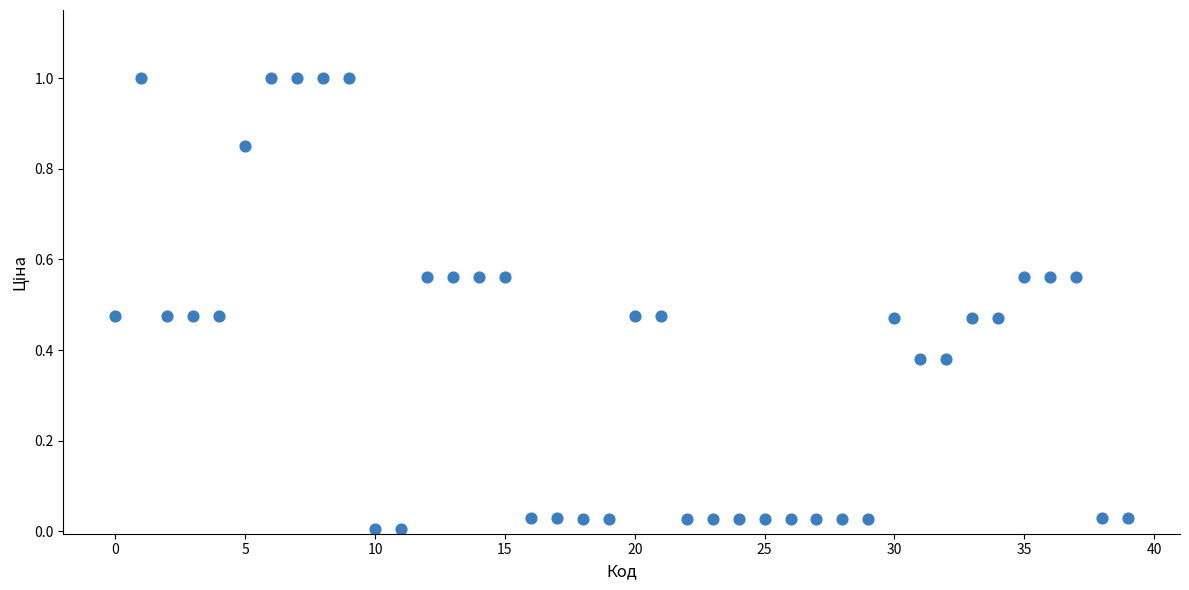

What is the range of Y values (max minus min)?

1.0